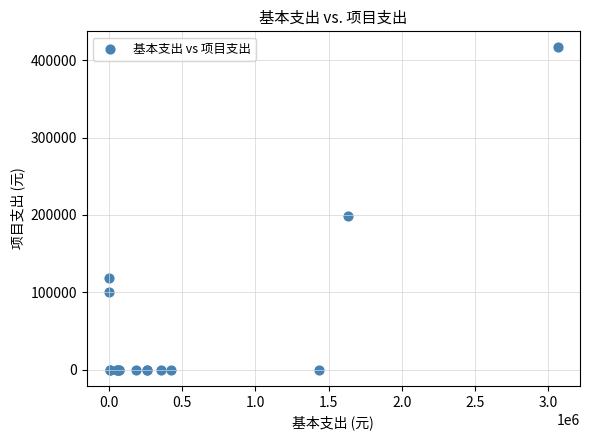

What Y value in the scatter plot is closest to 208159?

198000.0